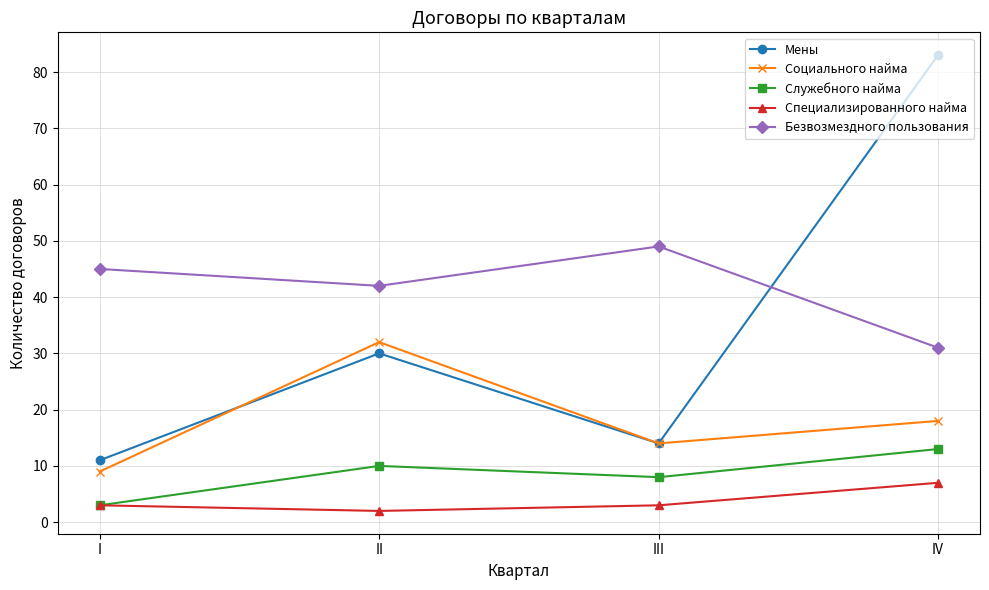

Does the chart have visible grid lines?

Yes